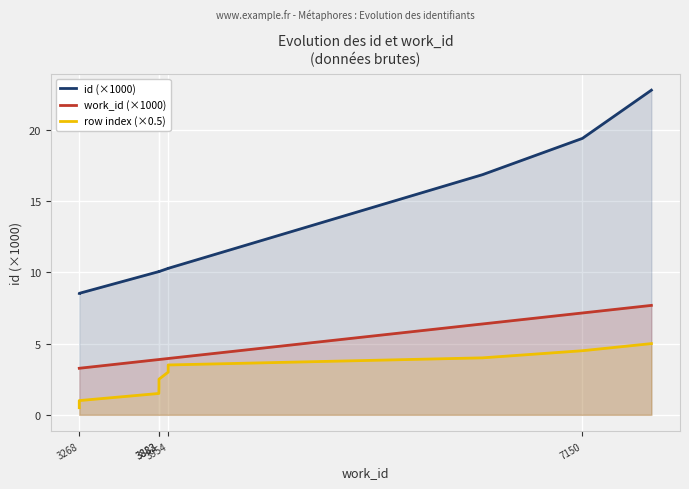

Which series has the largest total across all categories?

id (×1000)